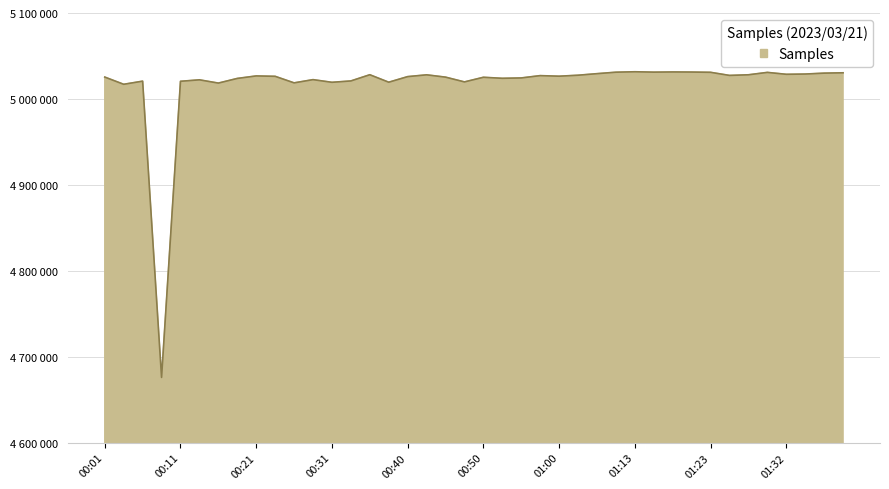

Does the chart have visible grid lines?

Yes